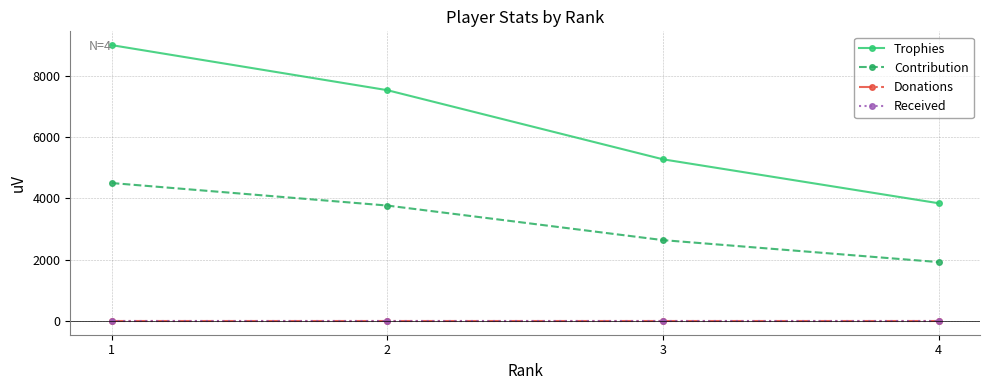

At 4, list the series in order from largest to smallest.

Trophies, Contribution, Donations, Received